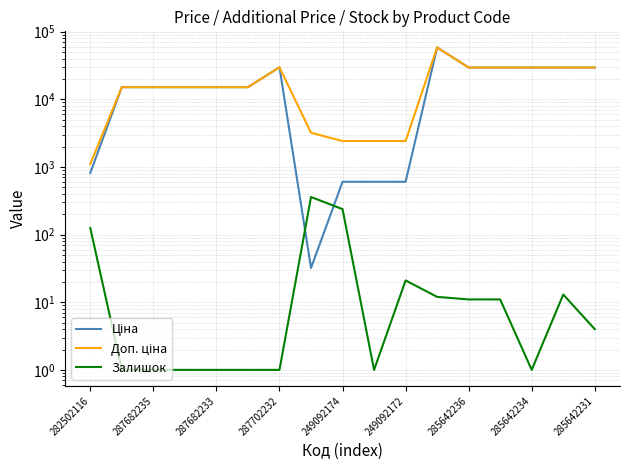

Is it true that Ціна equals 29491.5 at 285642234?

True